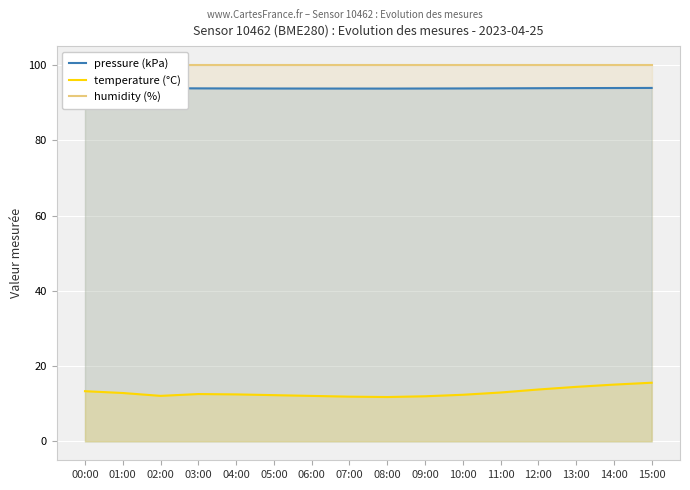

What is the average value of the pressure (kPa) series?

93.8